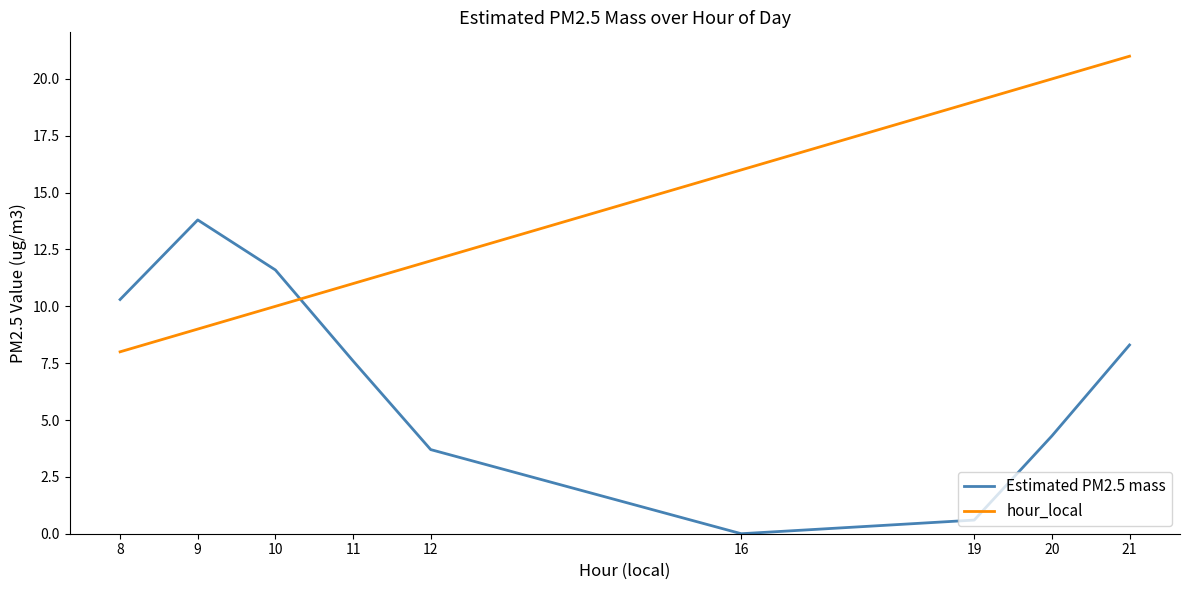

Between 16 and 20, which series saw the biggest shift?

Estimated PM2.5 mass